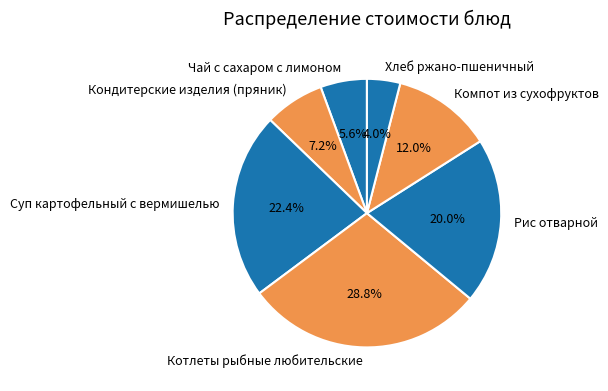

How many slices are in this pie chart?

7